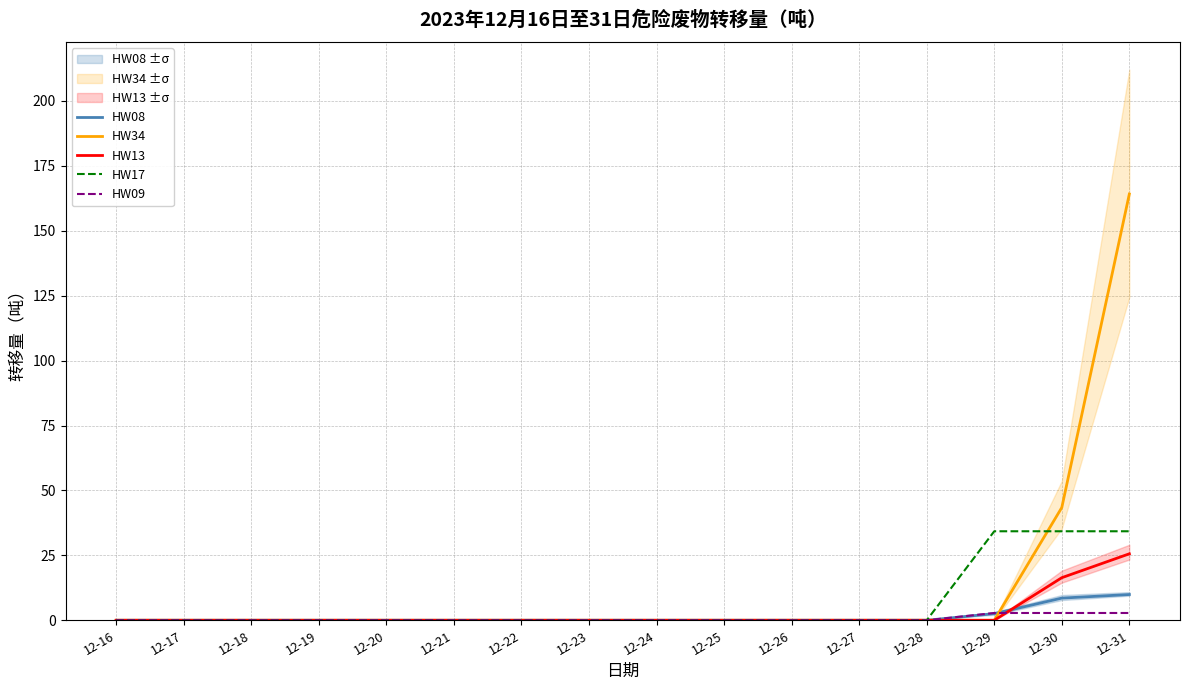

Reading left to right, what are all the values shown in this chart?

HW08: 12-16=0.0	12-17=0.0	12-18=0.0	12-19=0.0	12-20=0.0	12-21=0.0	12-22=0.0	12-23=0.0	12-24=0.0	12-25=0.0	12-26=0.0	12-27=0.0	12-28=0.0	12-29=2.6	12-30=8.5	12-31=9.9
HW34: 12-16=0.0	12-17=0.0	12-18=0.0	12-19=0.0	12-20=0.0	12-21=0.0	12-22=0.0	12-23=0.0	12-24=0.0	12-25=0.0	12-26=0.0	12-27=0.0	12-28=0.0	12-29=0.0	12-30=43.4	12-31=164.2
HW13: 12-16=0.0	12-17=0.0	12-18=0.0	12-19=0.0	12-20=0.0	12-21=0.0	12-22=0.0	12-23=0.0	12-24=0.0	12-25=0.0	12-26=0.0	12-27=0.0	12-28=0.0	12-29=0.0	12-30=16.4	12-31=25.6
HW17: 12-16=0.0	12-17=0.0	12-18=0.0	12-19=0.0	12-20=0.0	12-21=0.0	12-22=0.0	12-23=0.0	12-24=0.0	12-25=0.0	12-26=0.0	12-27=0.0	12-28=0.0	12-29=34.3	12-30=34.3	12-31=34.3
HW09: 12-16=0.0	12-17=0.0	12-18=0.0	12-19=0.0	12-20=0.0	12-21=0.0	12-22=0.0	12-23=0.0	12-24=0.0	12-25=0.0	12-26=0.0	12-27=0.0	12-28=0.0	12-29=2.8	12-30=2.8	12-31=2.8